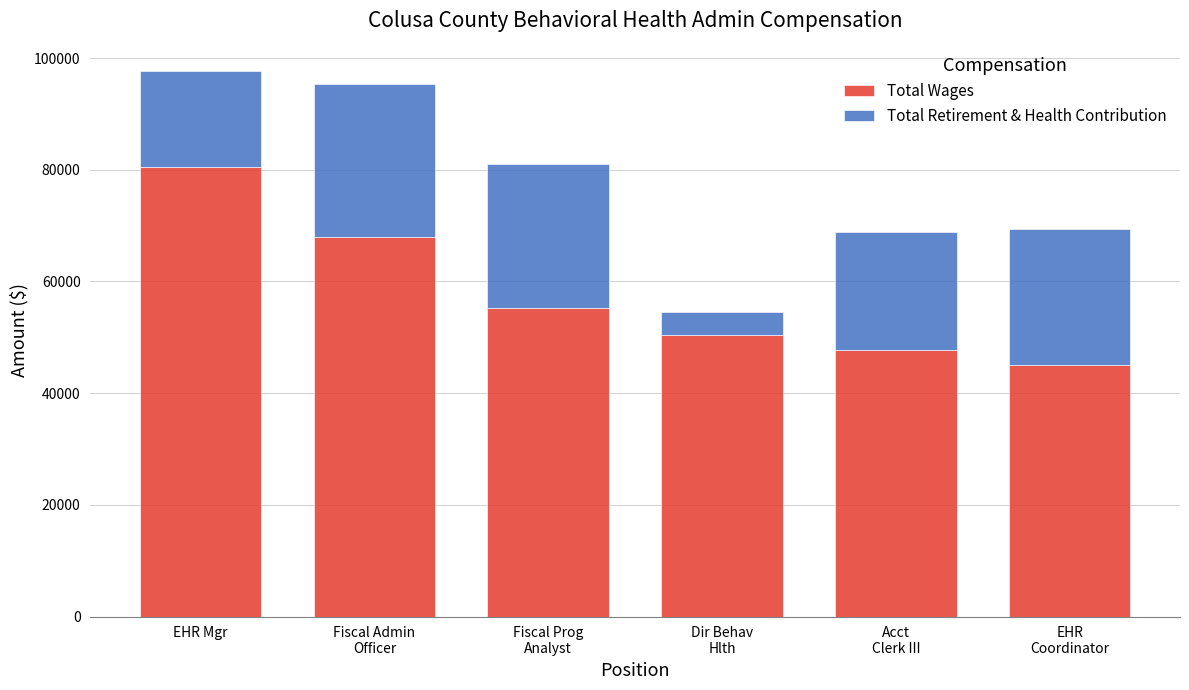

What value does the Total Wages series have at EHR Mgr, to the nearest 100?

80500